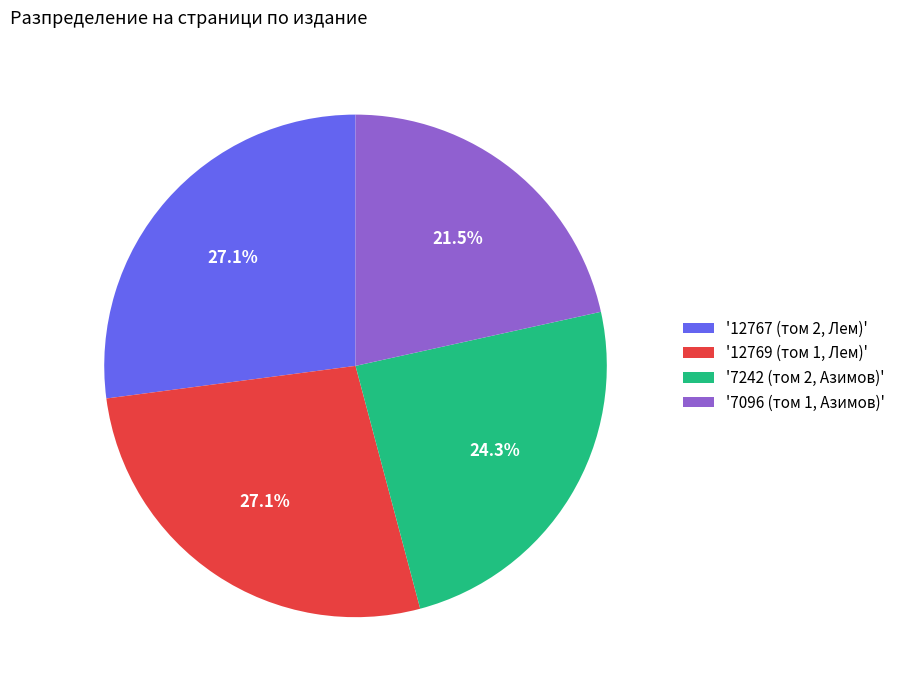

Does '12767 (том 2, Лем)' represent more than half of the total?

No